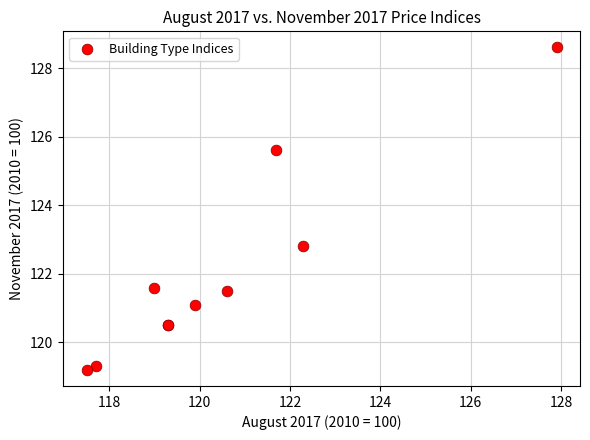

What Y value in the scatter plot is closest to 123?

122.8